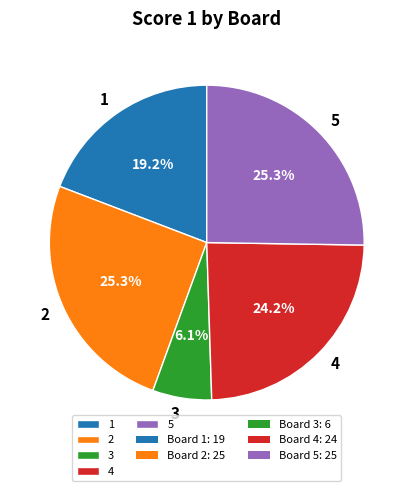

Combined, what portion of the pie is 4 and 5?

49.5%